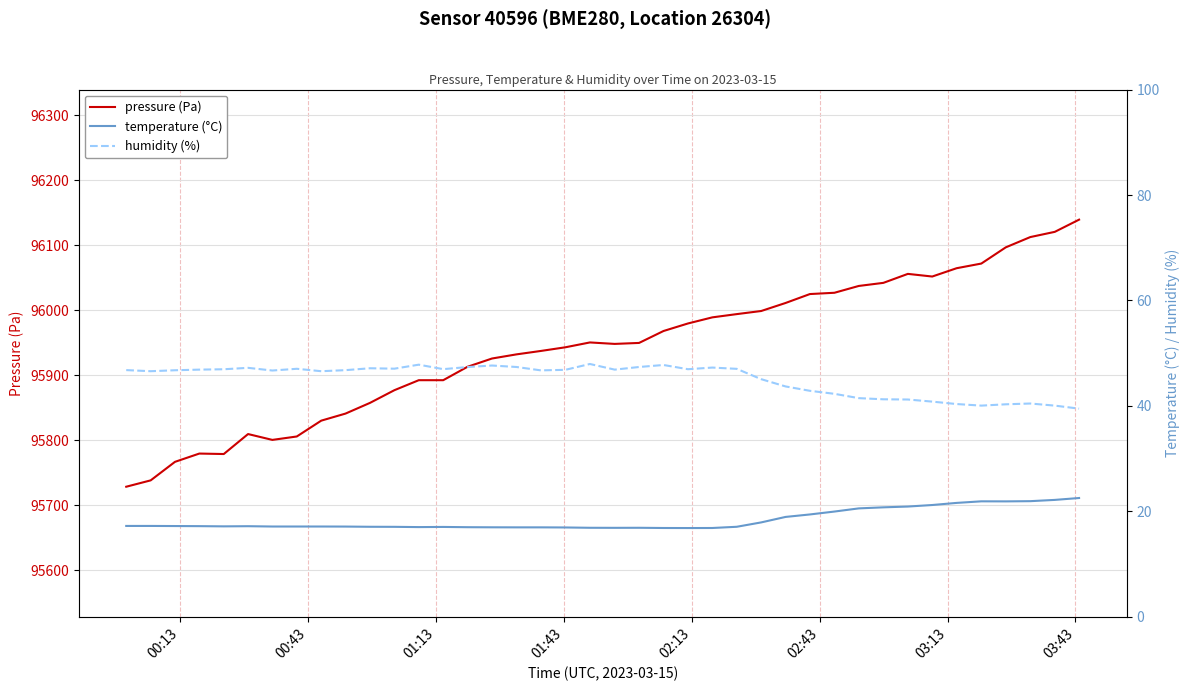

True or false: humidity (%) and pressure (Pa) intersect in this chart.

False